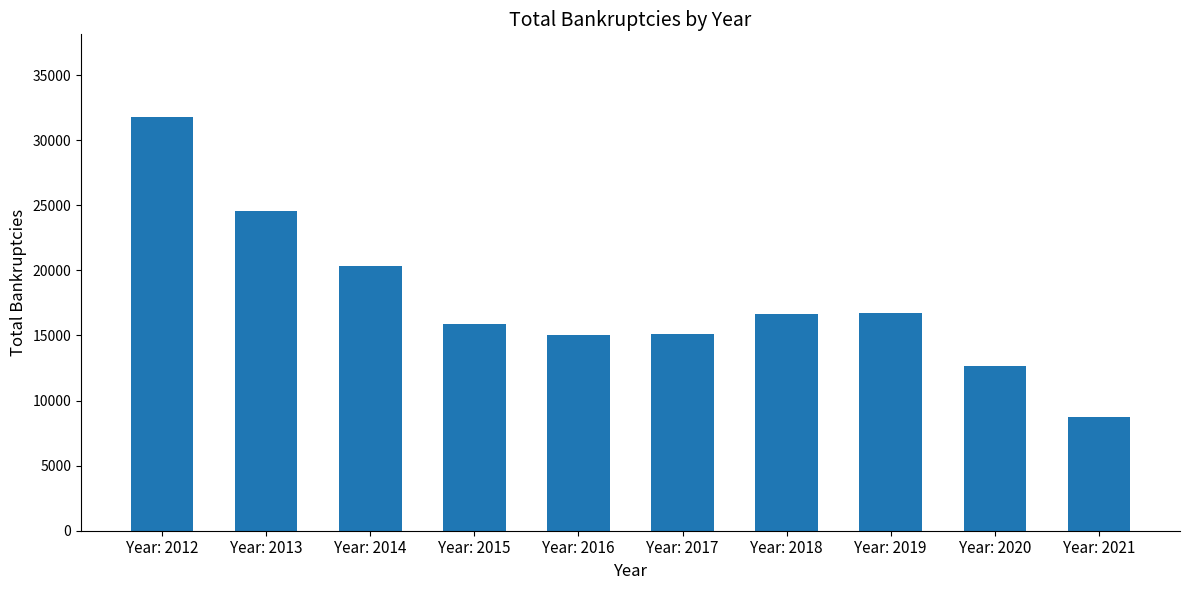

Where does the data first go above 16642?

Year: 2012